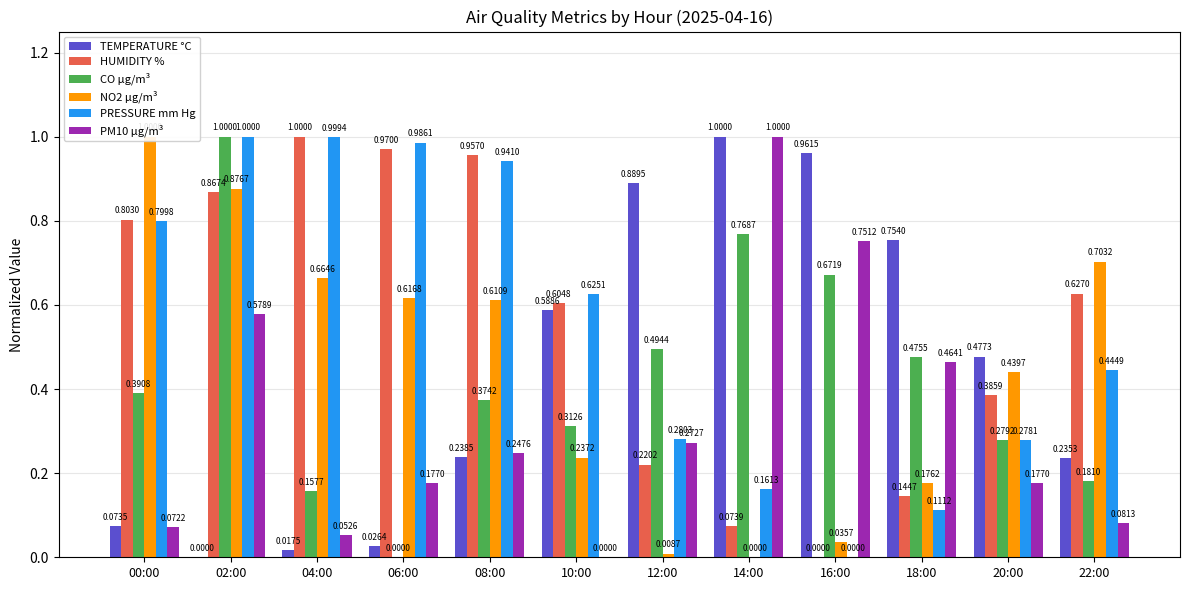

Is the value of PRESSURE mm Hg at 08:00 greater than the value of TEMPERATURE °C at 16:00?

No